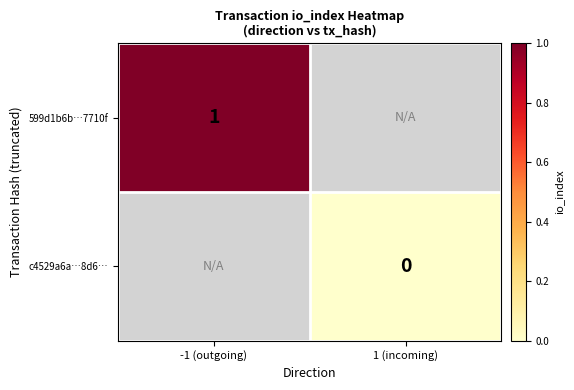

True or false: 599d1b6b…7710f has a value of 1 at -1 (outgoing).

True